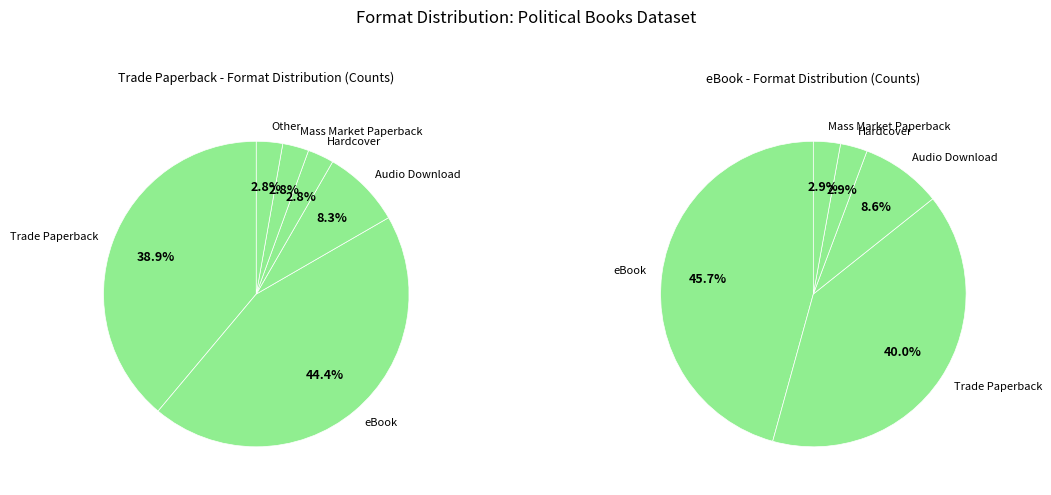

What is the ratio of the value at Mass Market Paperback to the value at Audio Download?

0.3